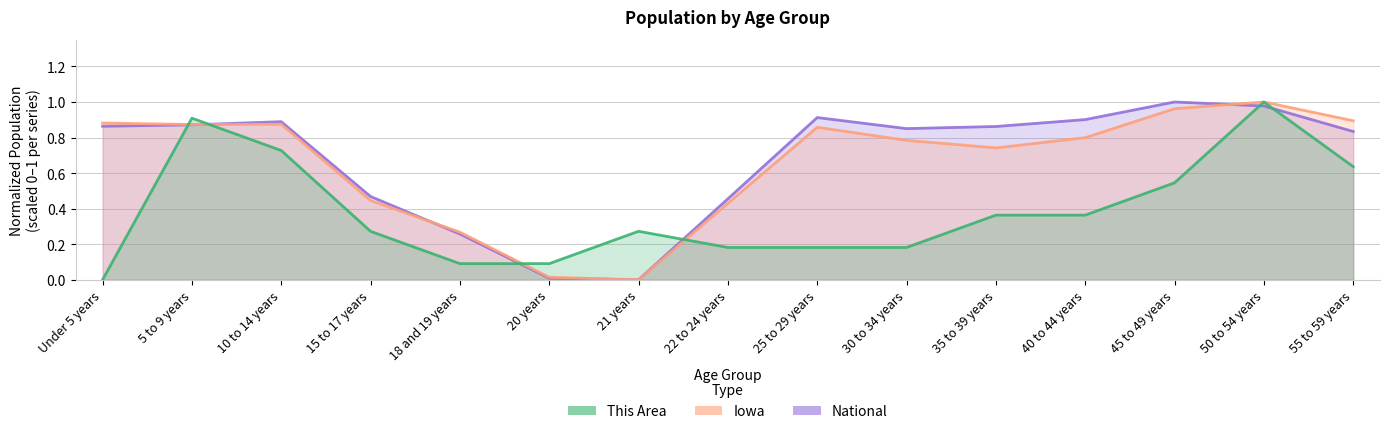

How many series are shown in this chart?

3